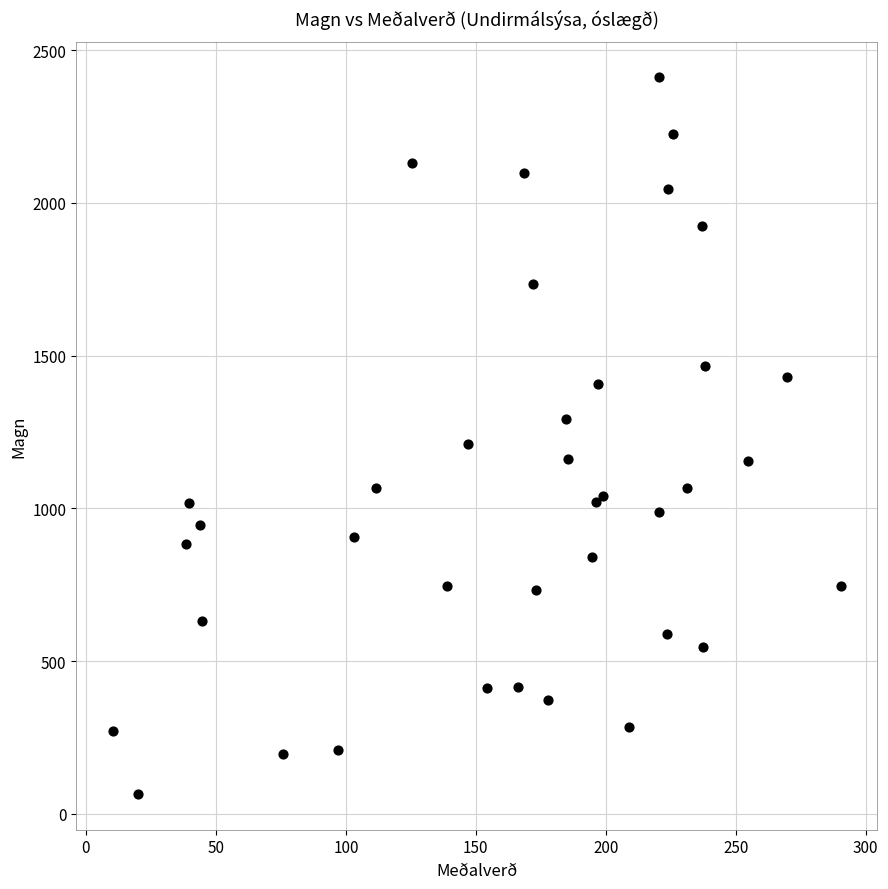

What Y value in the scatter plot is closest to 1238?

1210